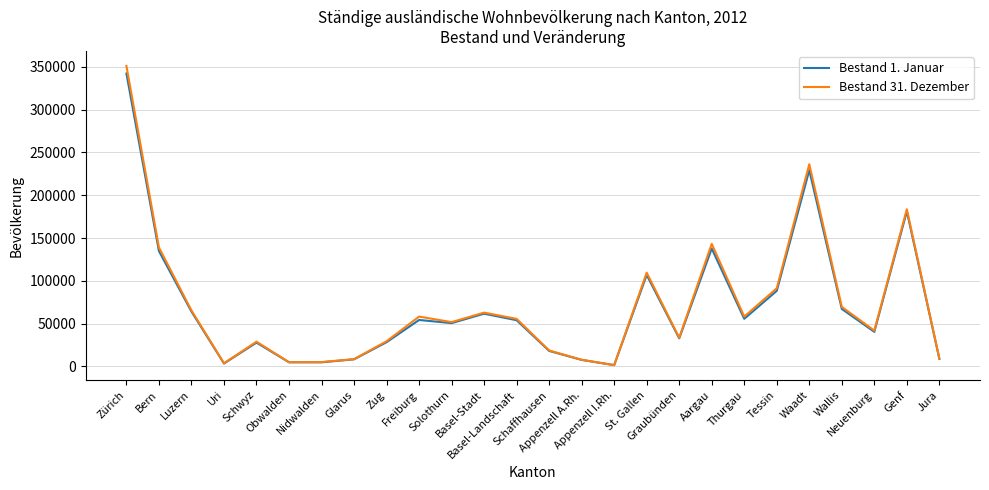

Rank the series by their maximum value, from highest to lowest.

Bestand 31. Dezember, Bestand 1. Januar